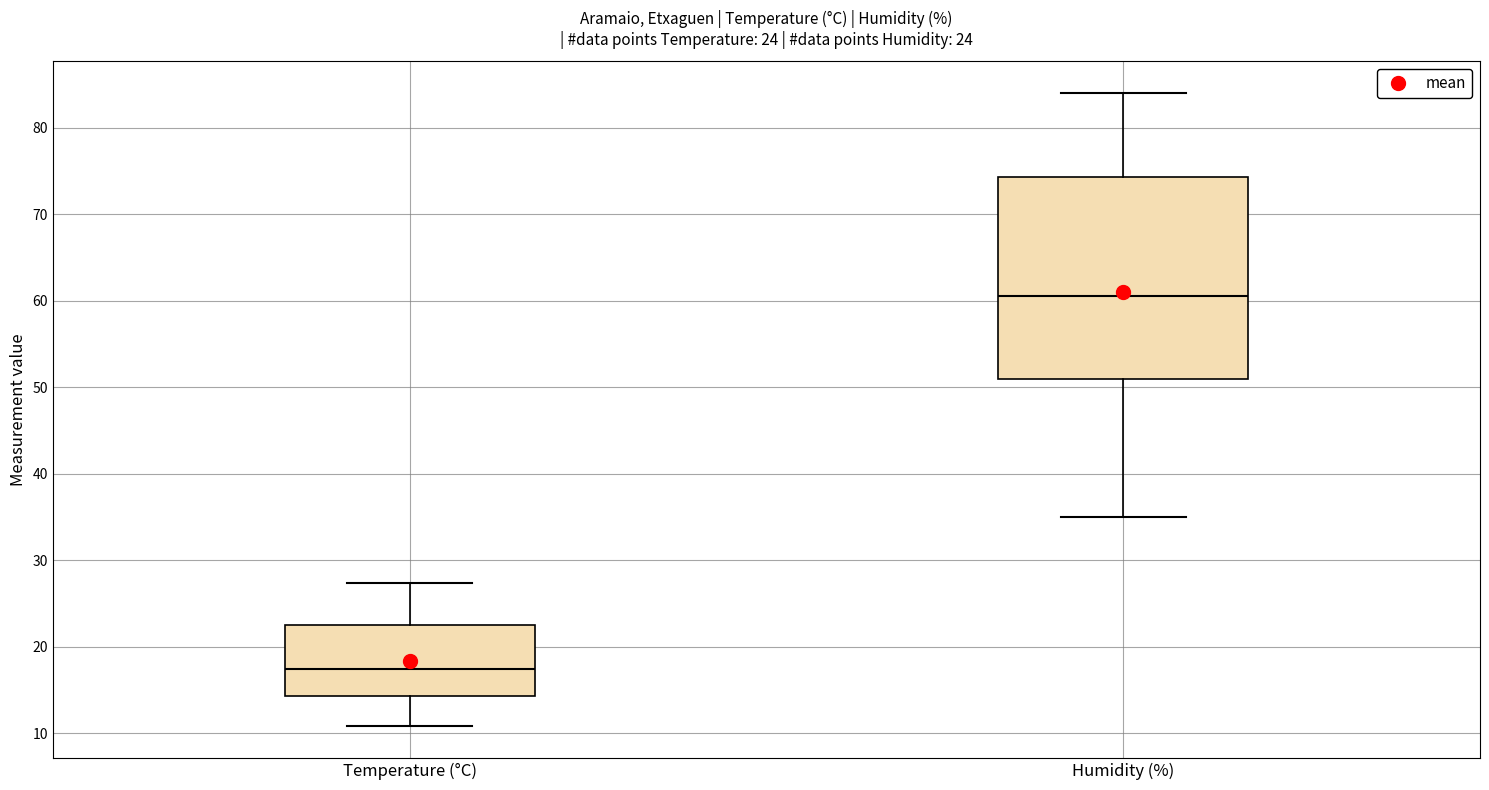

Which box has the highest median line?

Humidity (%)